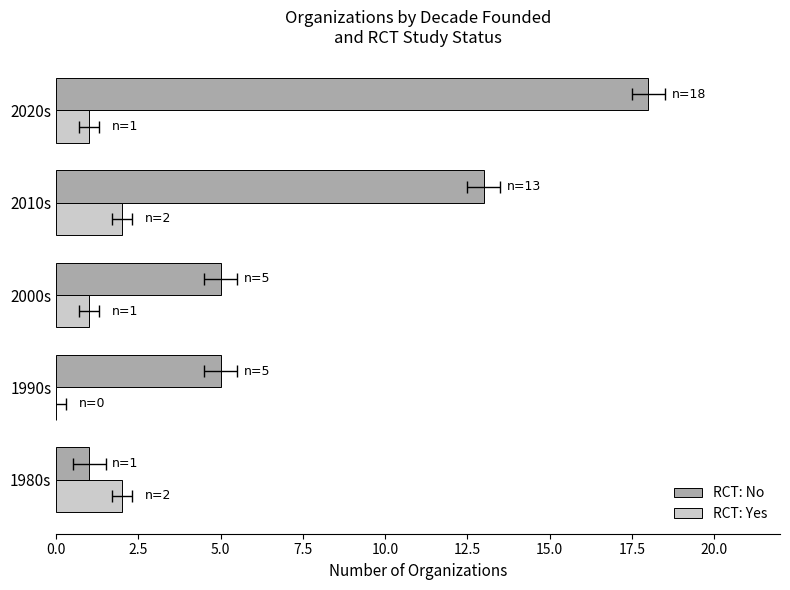

What is the difference between the second highest and second lowest values in the RCT: Yes series?

1